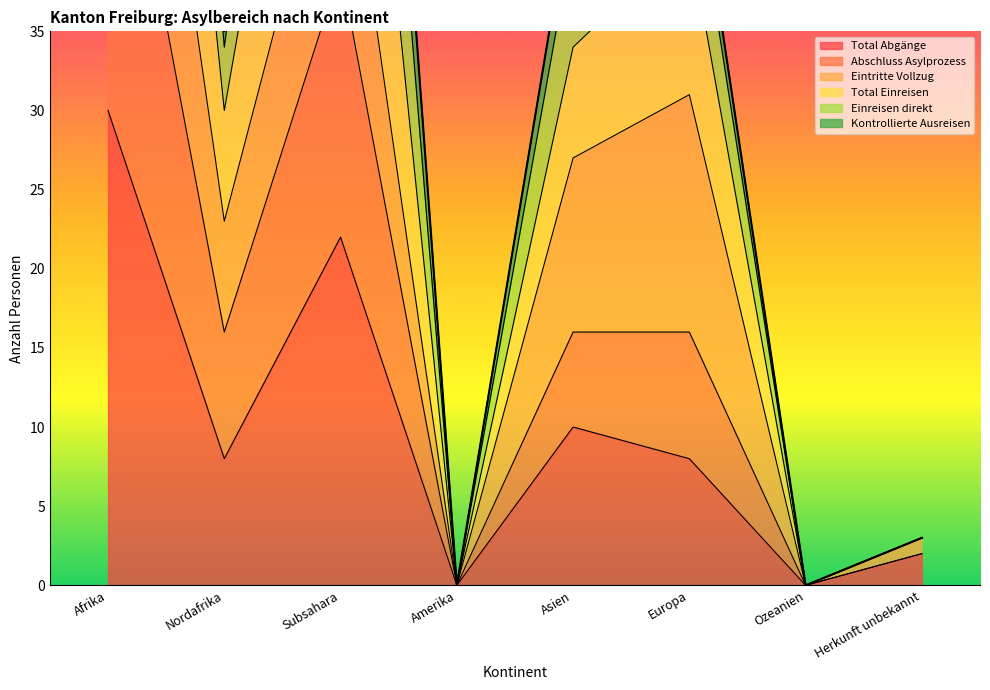

True or false: Abschluss Asylprozess has more than 2 points higher than both neighbors.

False